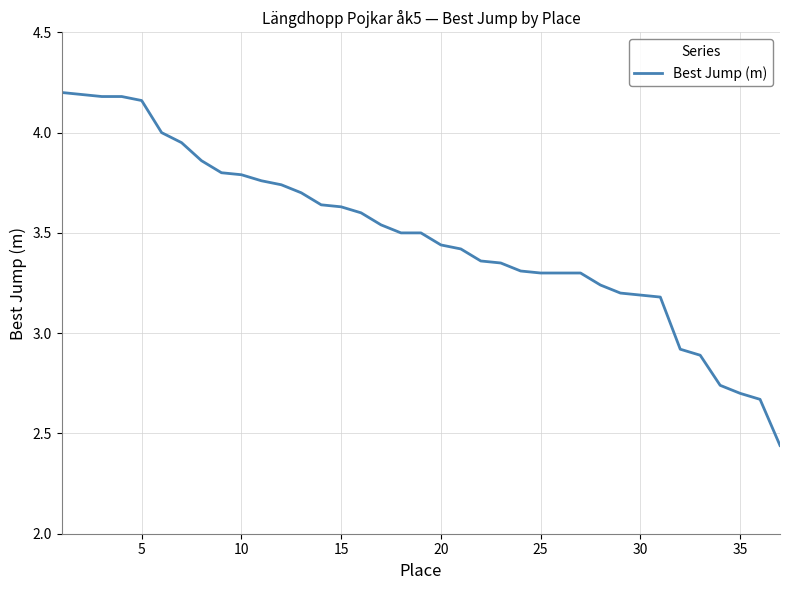

What is the difference between the maximum and minimum values?

1.8